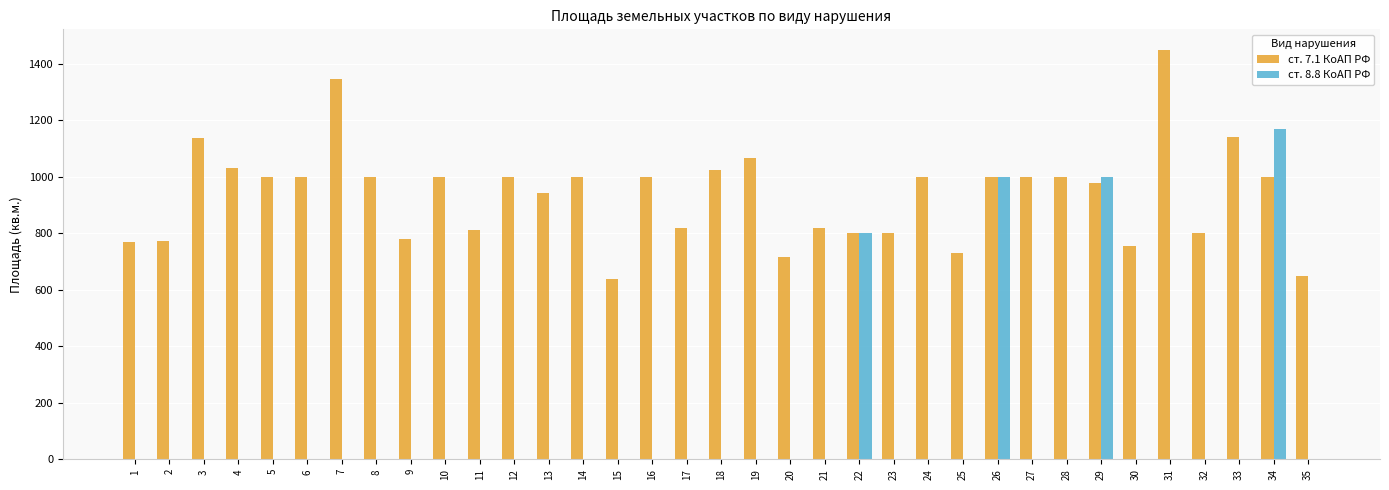

At which category is the sum across all series the highest?

34